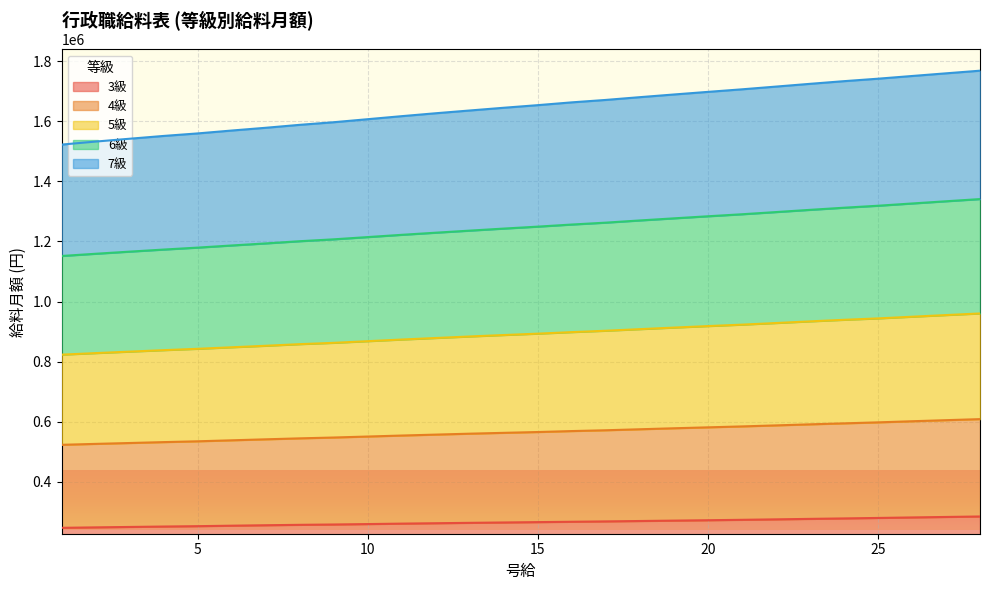

Which has a higher value, 21 or 6?

21